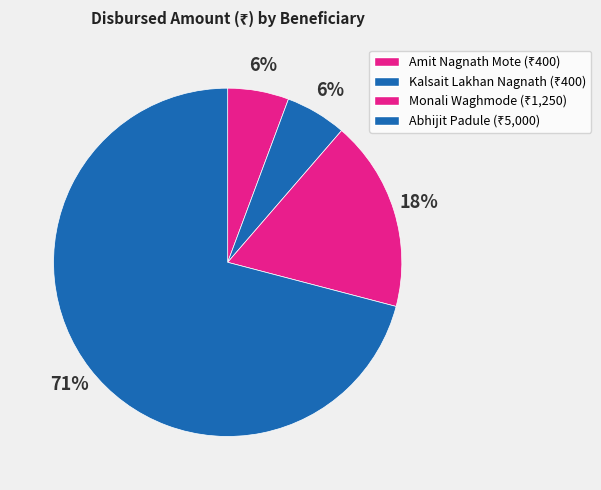

What is the smallest slice in the pie chart?

Amit Nagnath Mote
(B.A.)